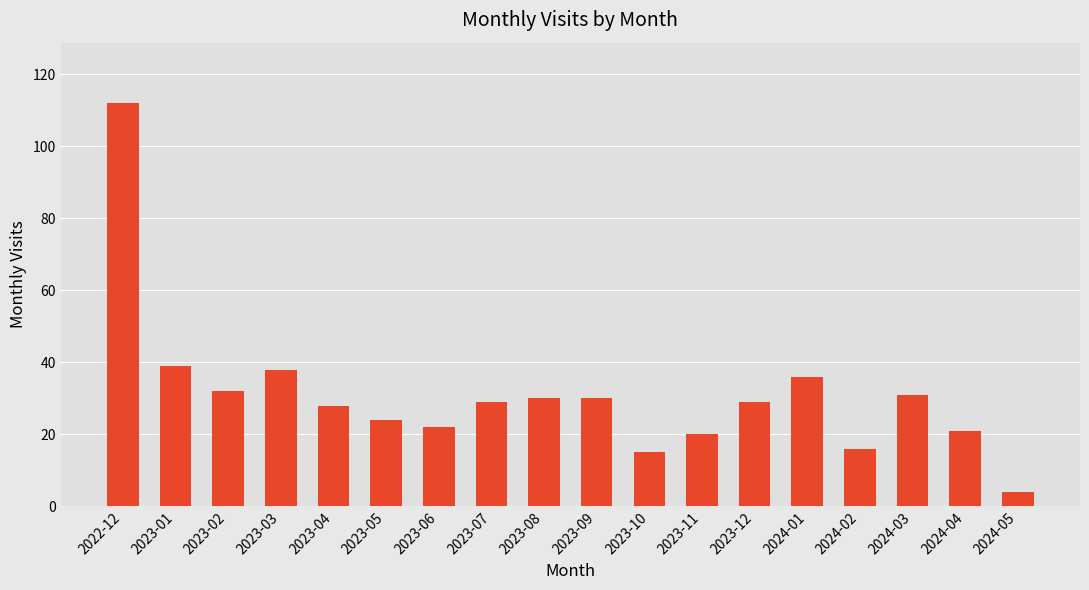

What is the average value?

31